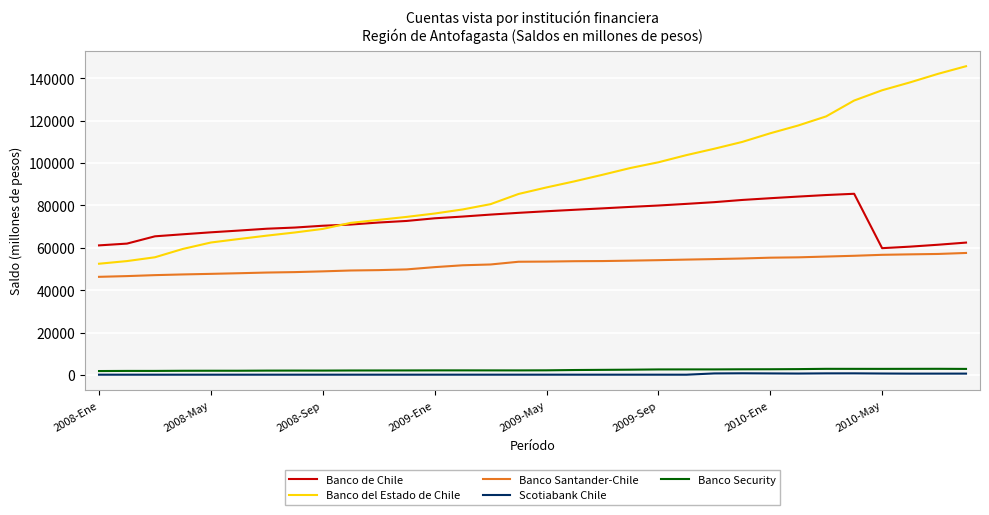

What is the maximum value shown in the chart?

145715